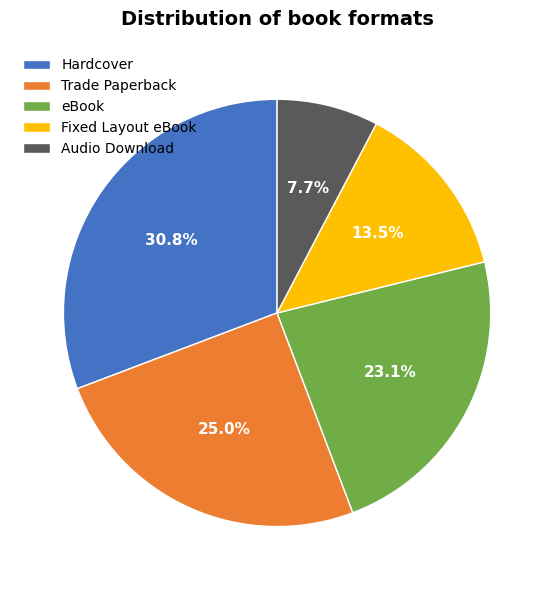

What portion of the pie excludes Hardcover?

69.2%